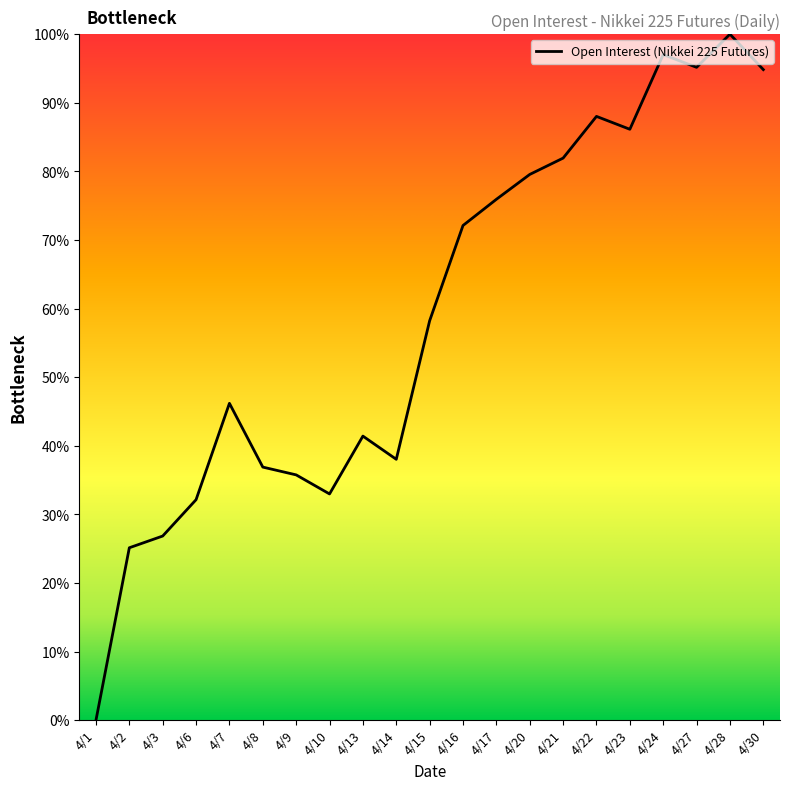

What is the difference between the maximum and minimum values?

100.0